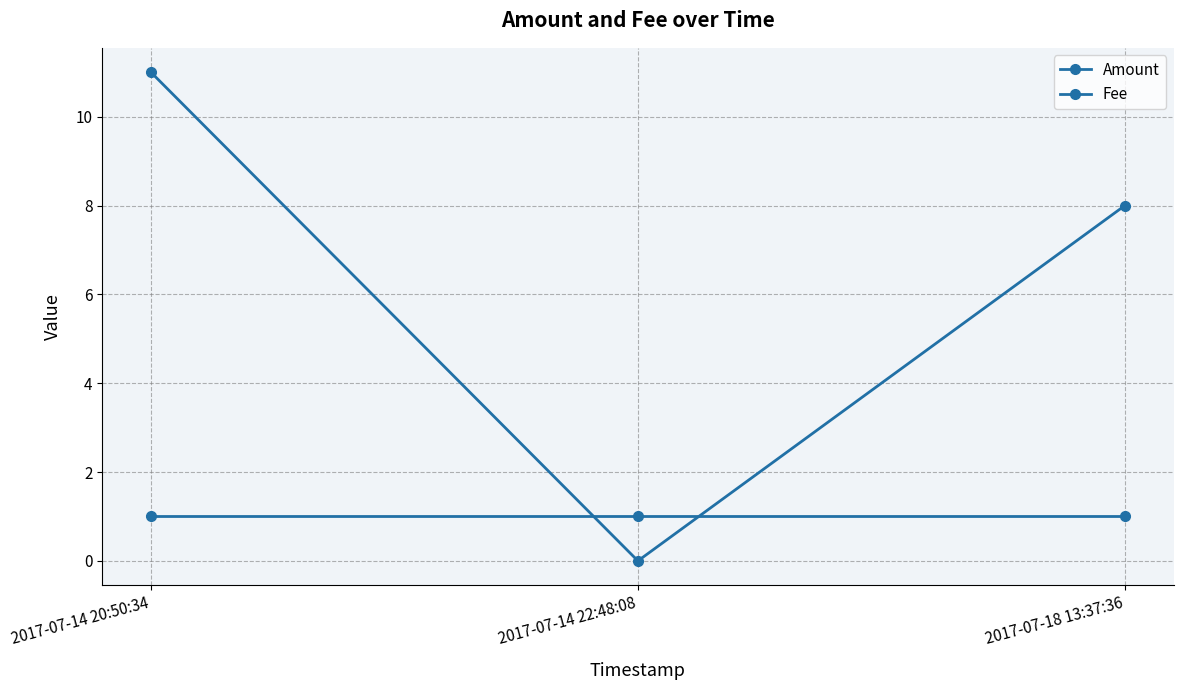

Is this an area chart (filled region under the line)?

No